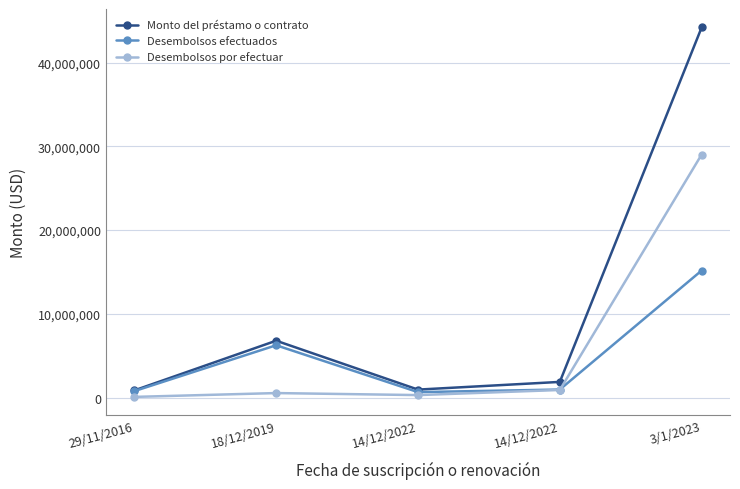

How many interior local valleys does the Desembolsos efectuados series have?

1